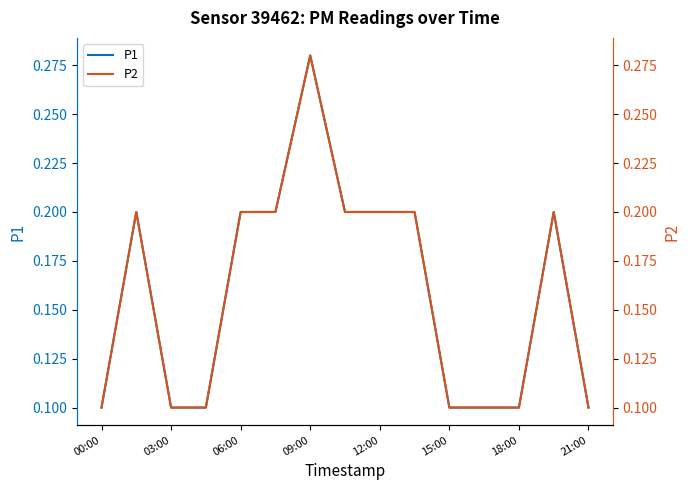

Is it true that P1 equals 0.3 at 06:00?

False